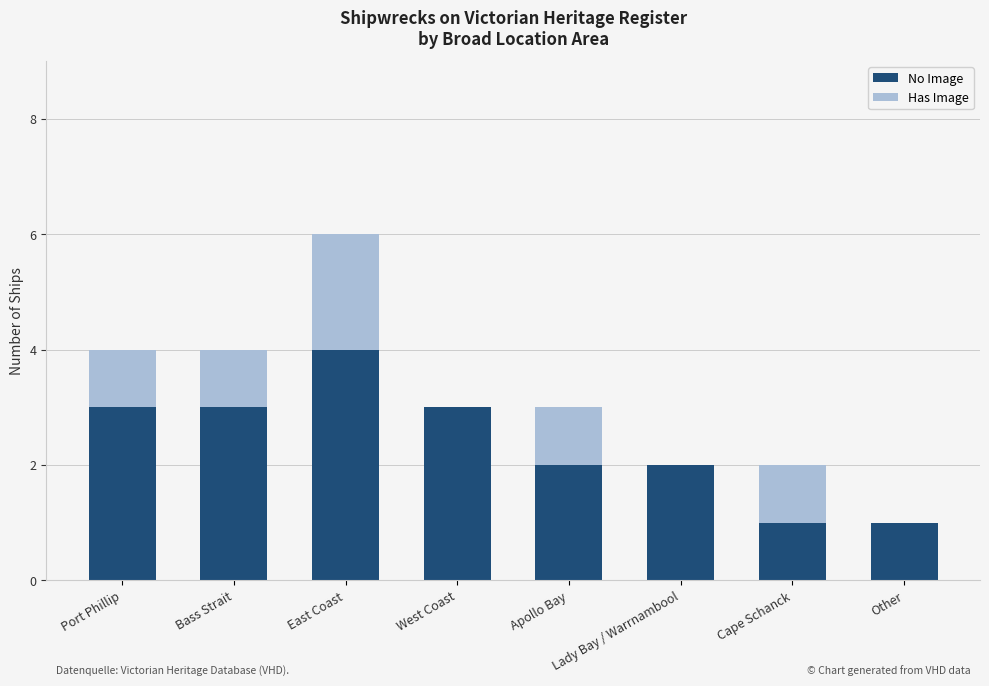

The No Image series shows 2 at Lady Bay / Warrnambool. True or false?

True